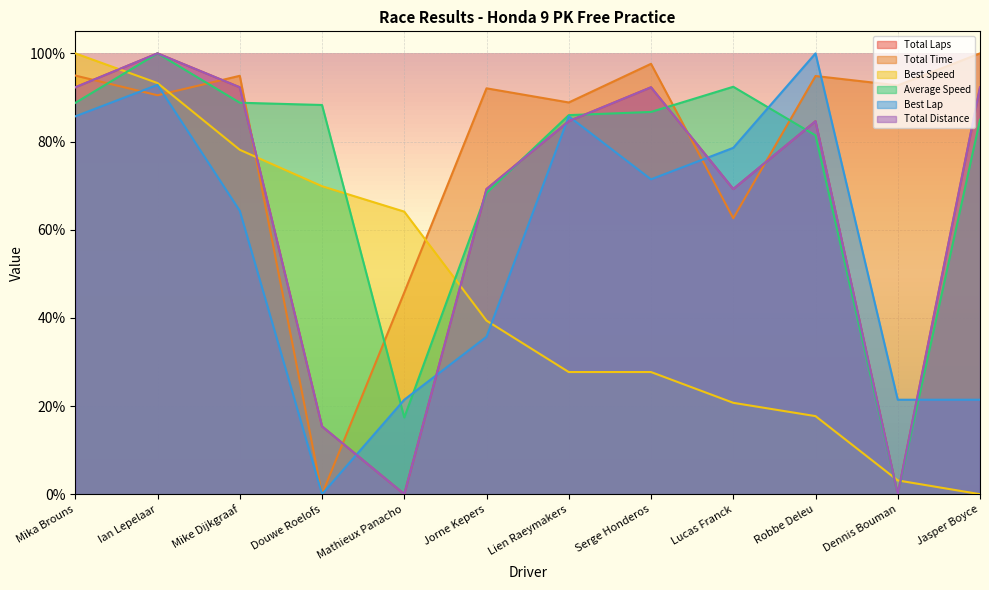

Which series changed the most between Ian Lepelaar and Jasper Boyce?

Best Speed